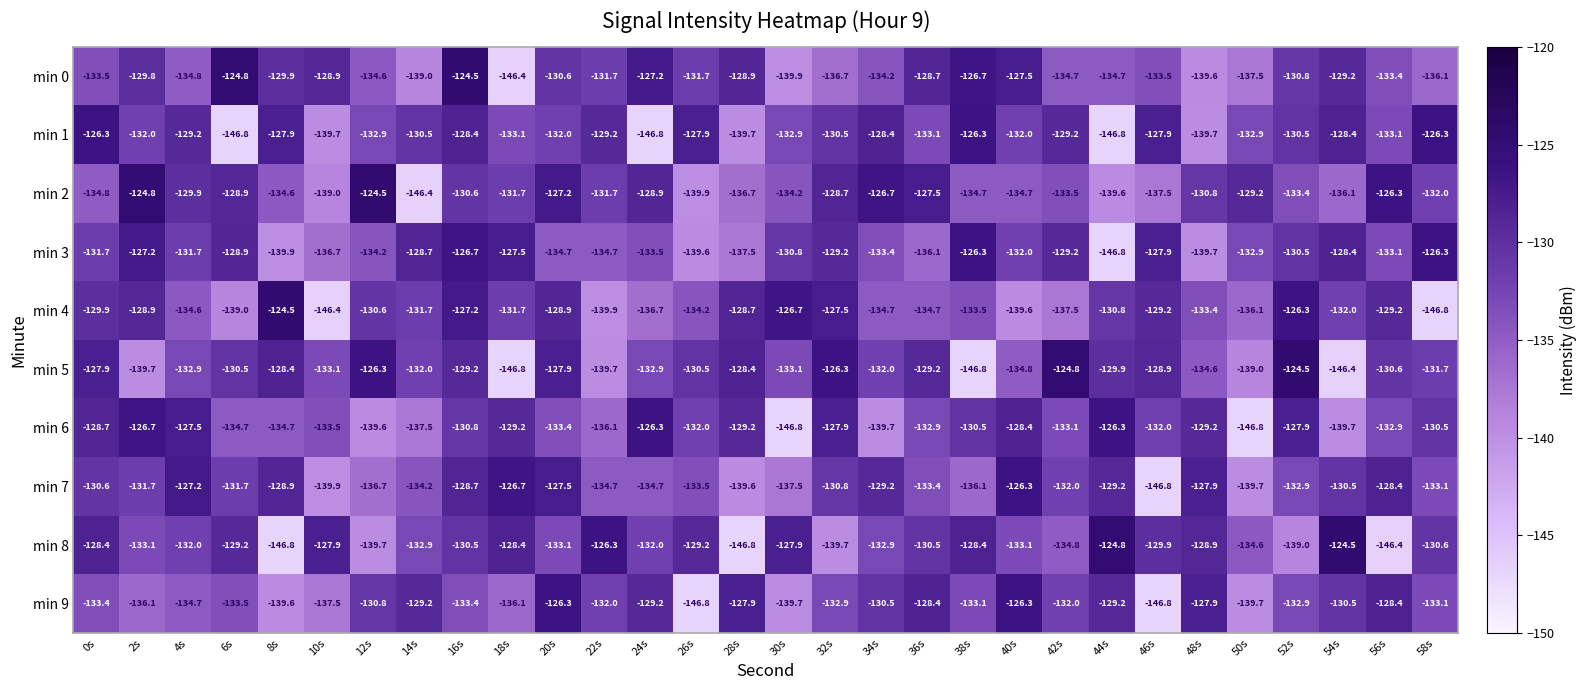

At 8s, list the series in order from smallest to largest.

min 8, min 3, min 9, min 6, min 2, min 0, min 7, min 5, min 1, min 4